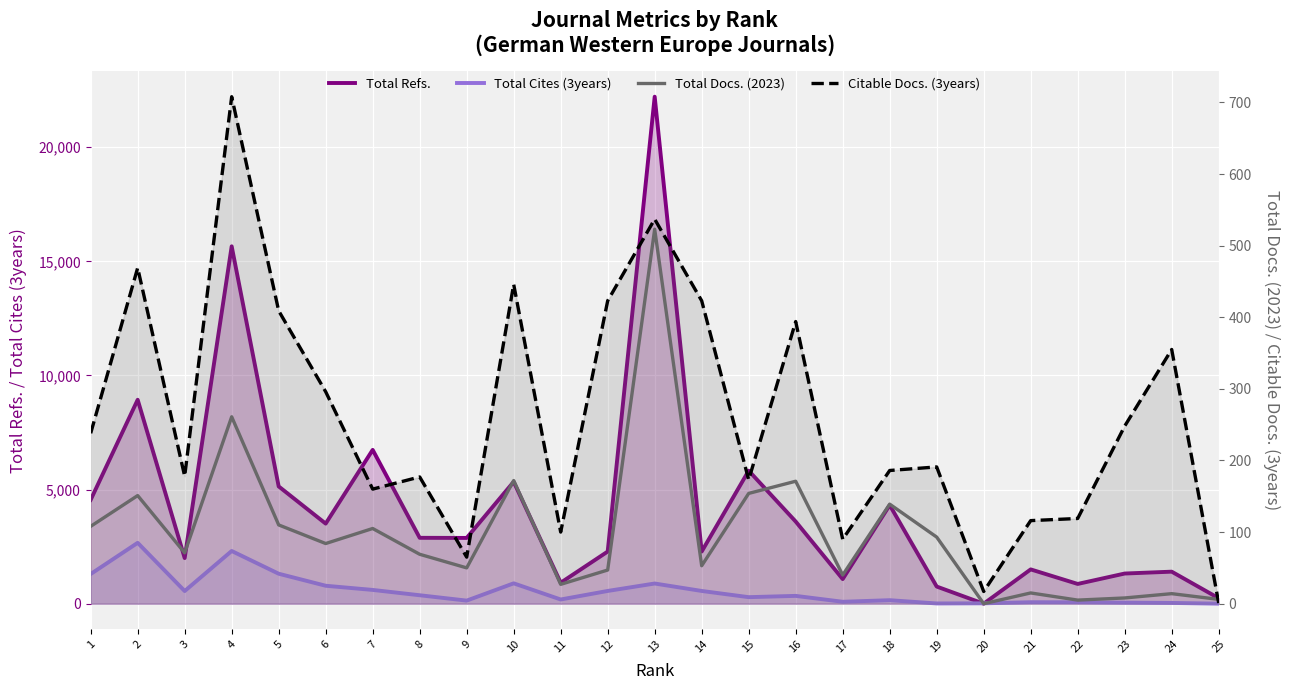

How many series are shown in this chart?

4